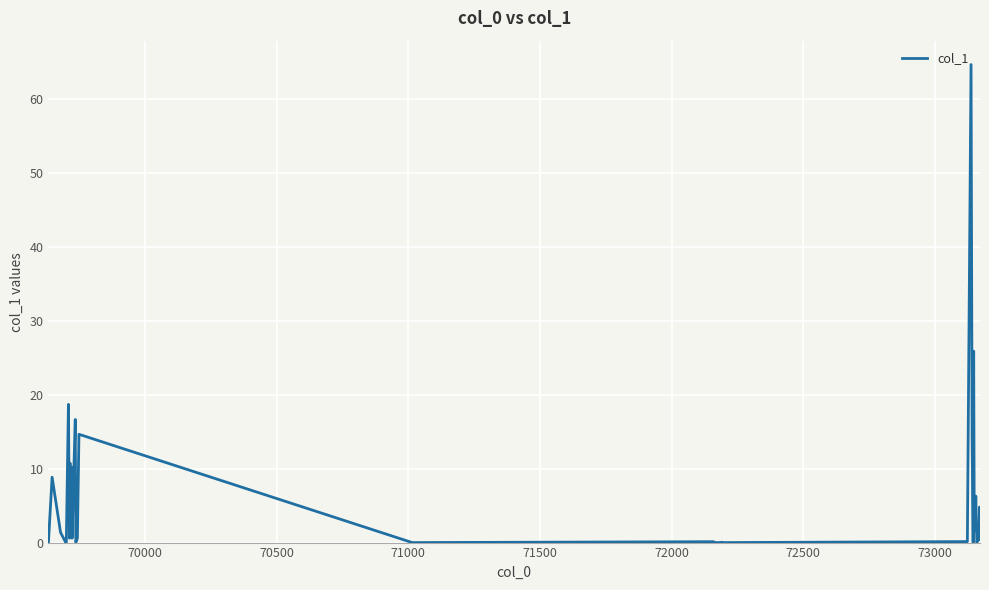

What is the difference between the second highest and minimum values?

25.9